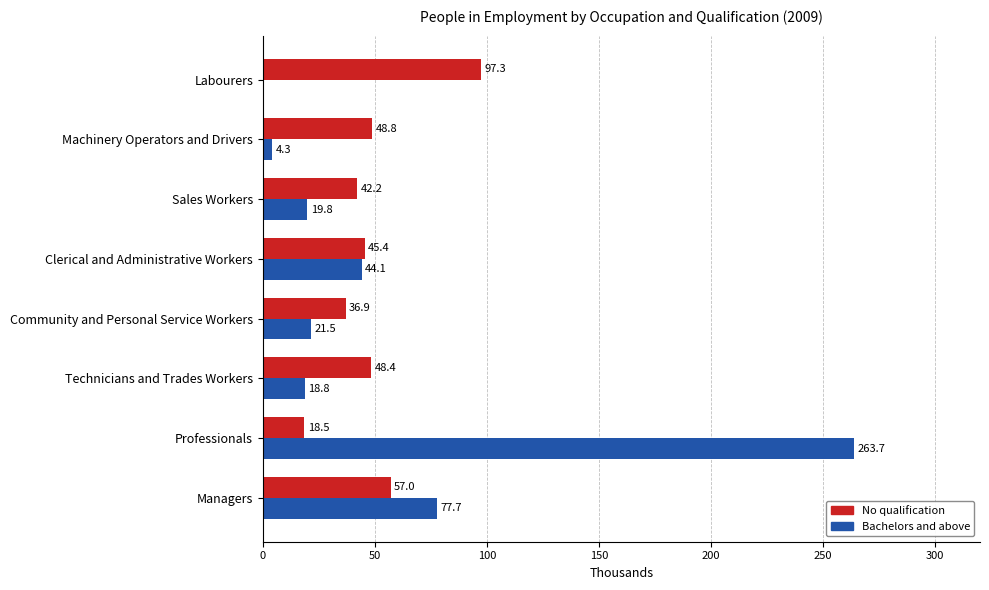

The Bachelors and above series shows 124.5 at Managers. True or false?

False